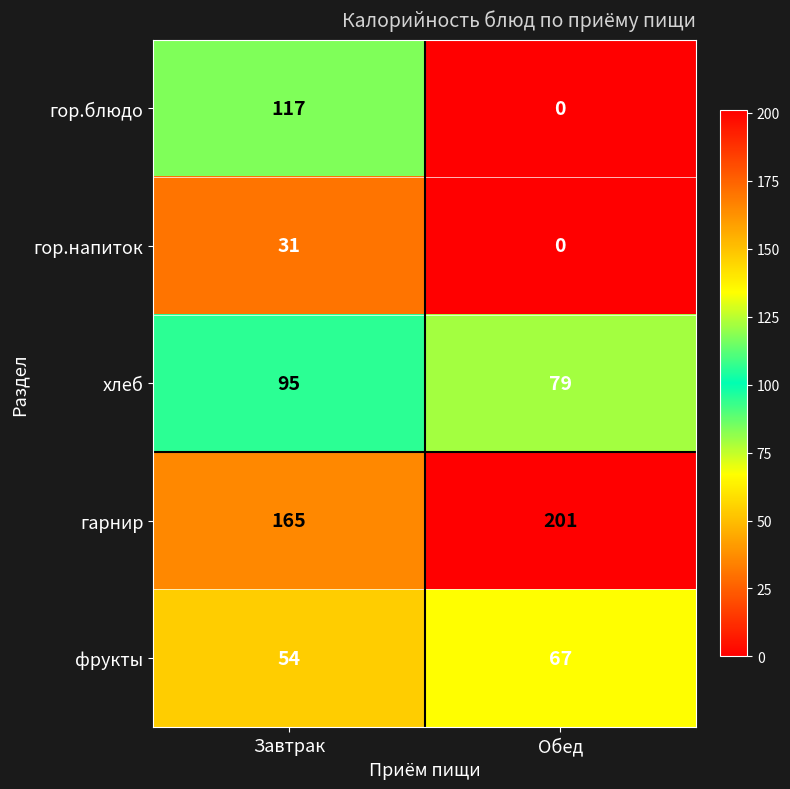

What is the average value of the хлеб series?

87